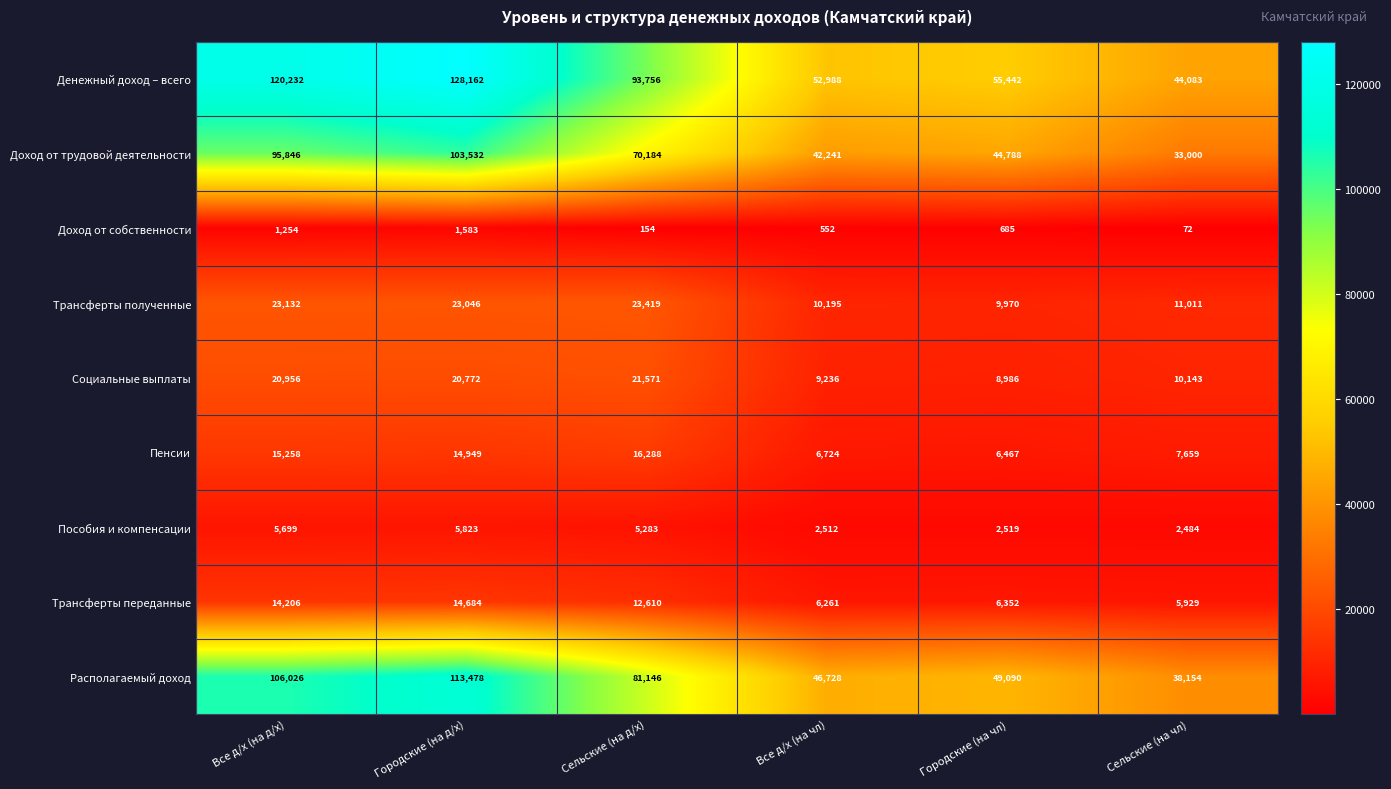

What is the sum of the Социальные выплаты values at Все д/х (на чл) and Городские (на д/х)?

30008